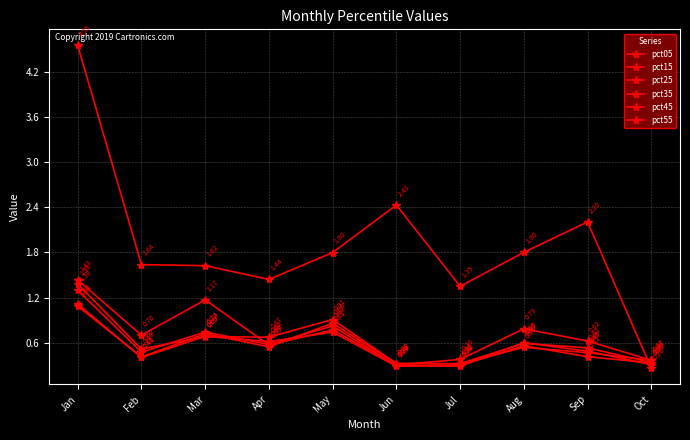

How many pct15 values are between 0 and 1?

8